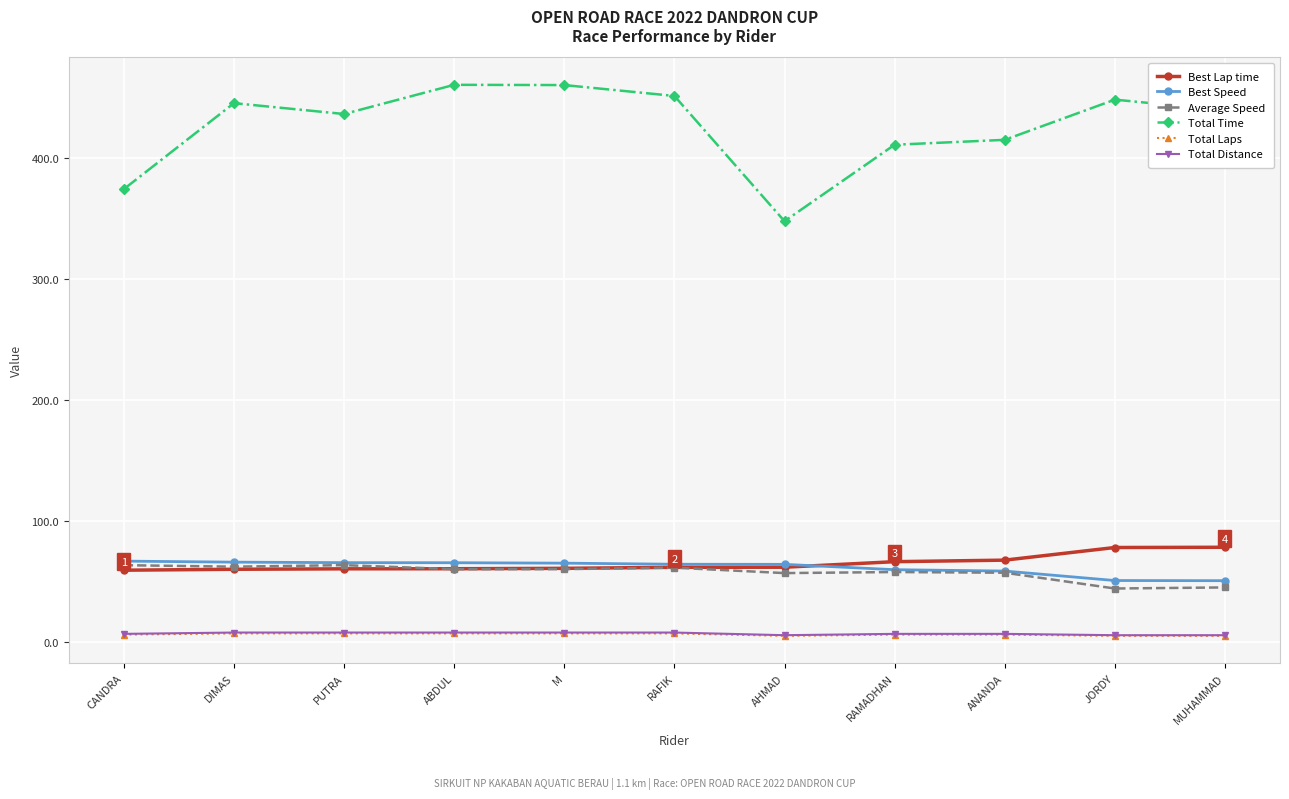

Which series has the widest spread of values?

Total Time